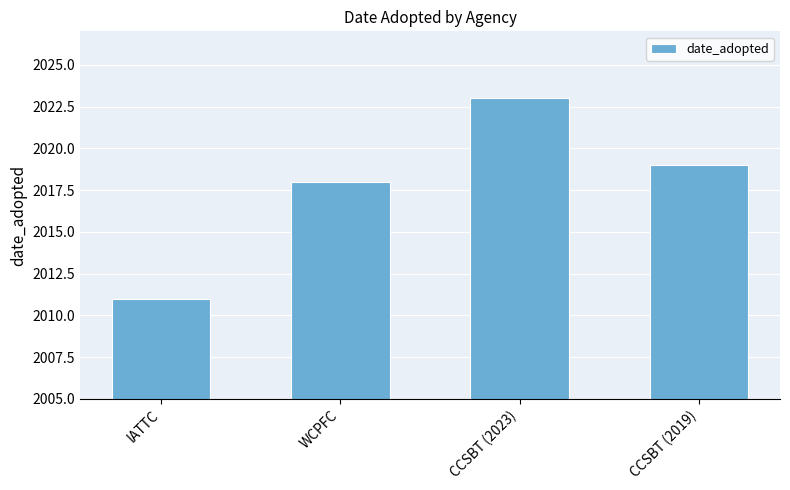

What is the average value?

2018